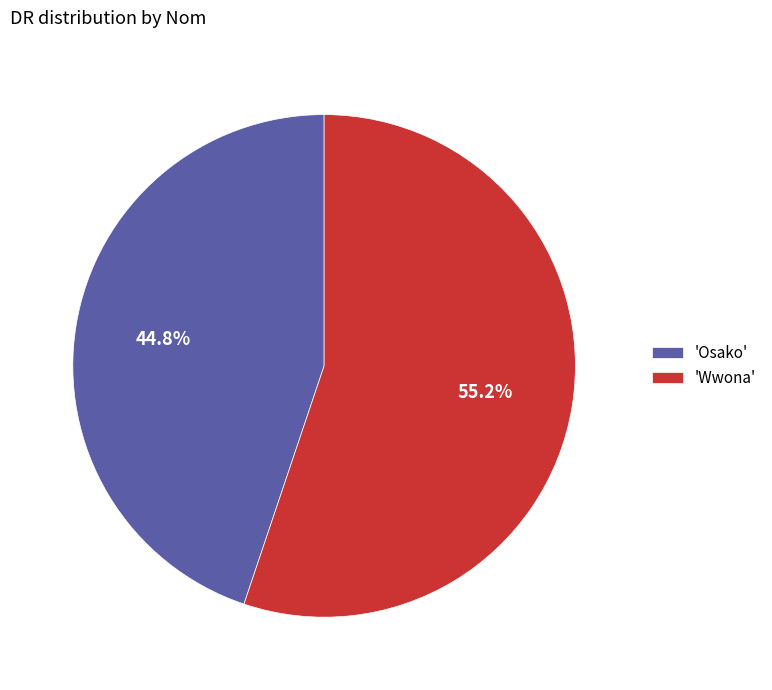

Which slice represents more than half of the pie?

'Wwona'